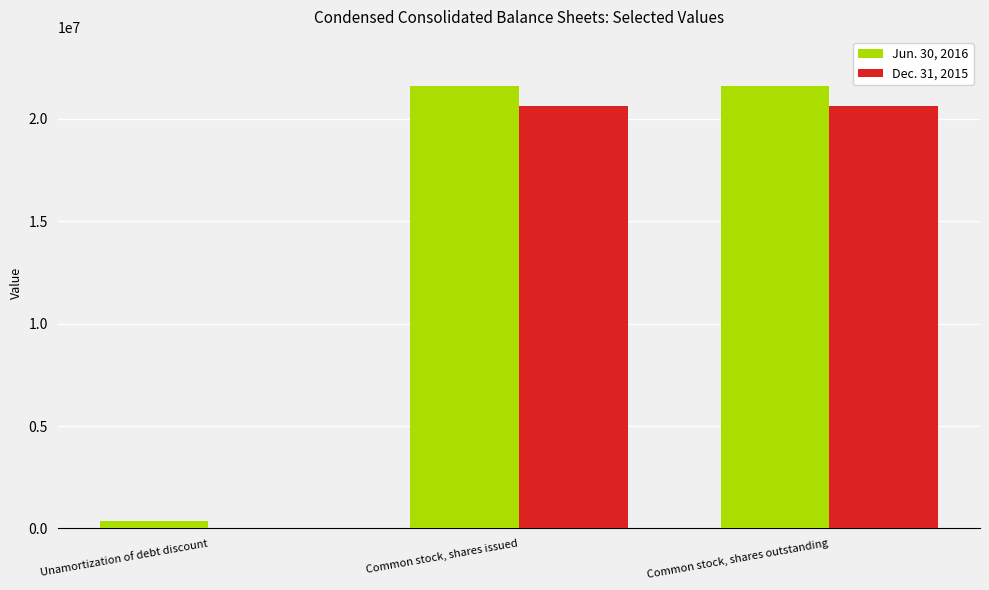

Is the value of Dec. 31, 2015 at Unamortization of debt discount greater than the value of Jun. 30, 2016 at Common stock, shares outstanding?

No